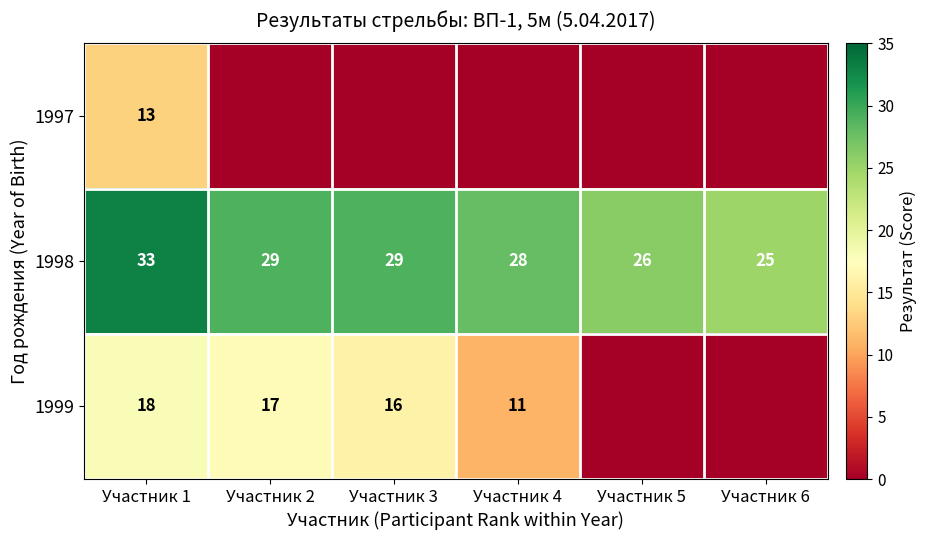

The 1999 series shows 18 at Участник 1. True or false?

True